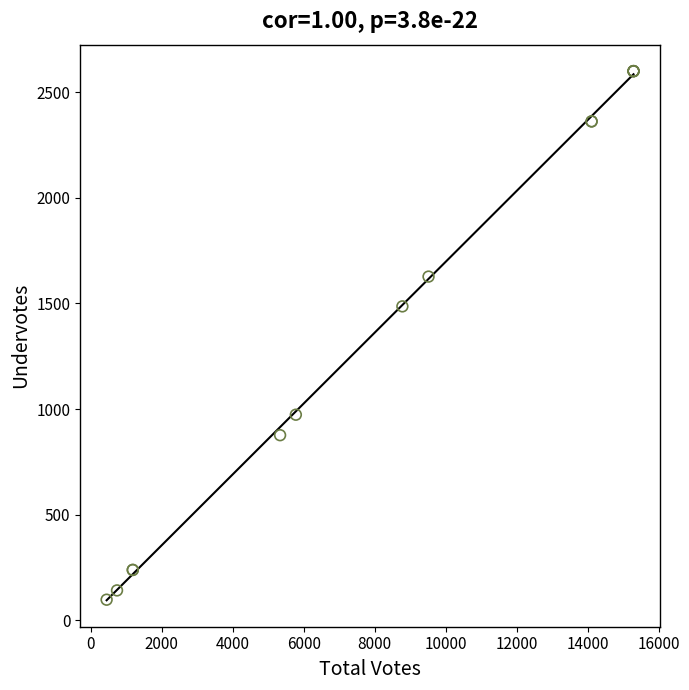

What Y value in the scatter plot is closest to 1348?

1486